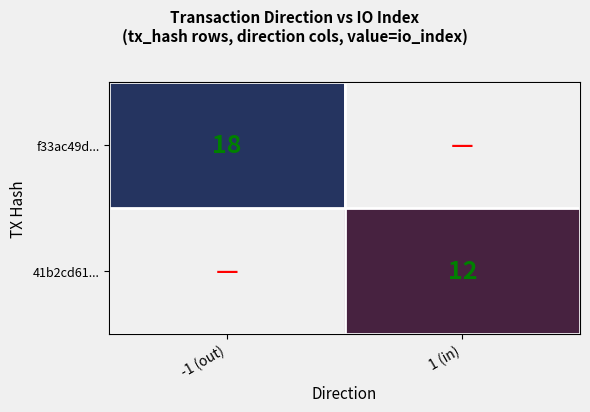

How many data points does each series have?

2